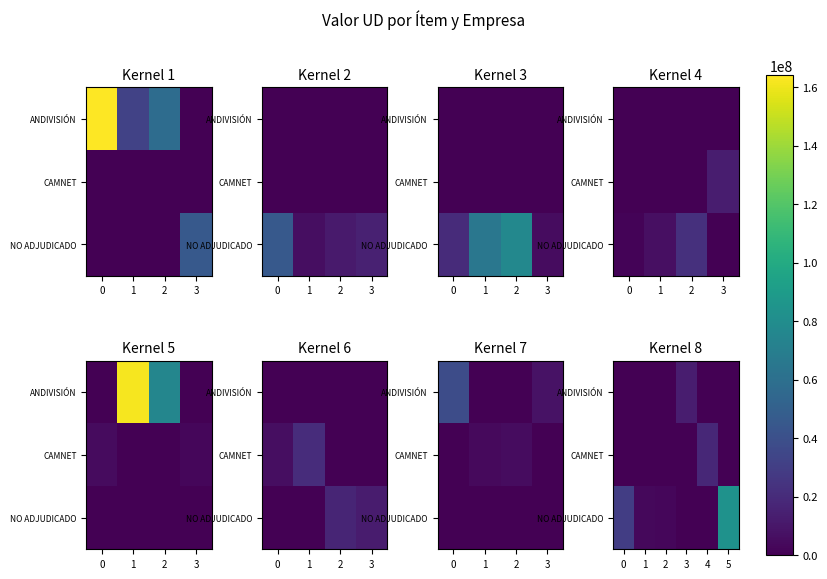

Count the number of categories in the chart.

6